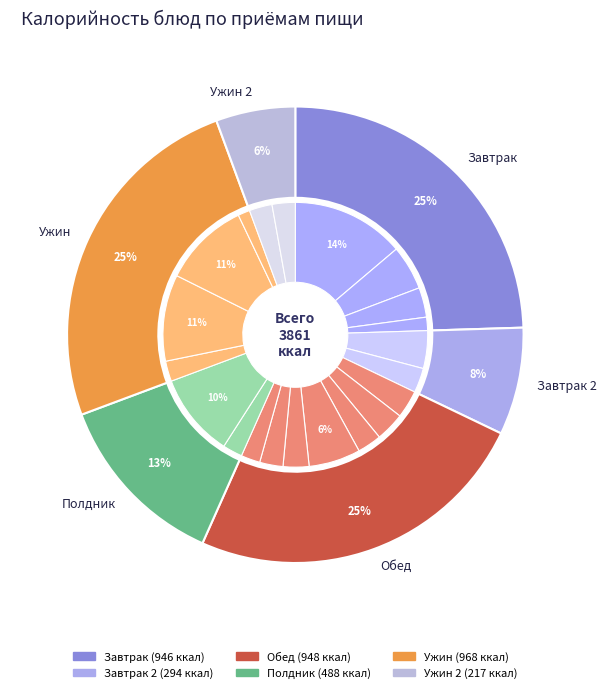

What is the change in value from яйцо вареное to пряник?

+115